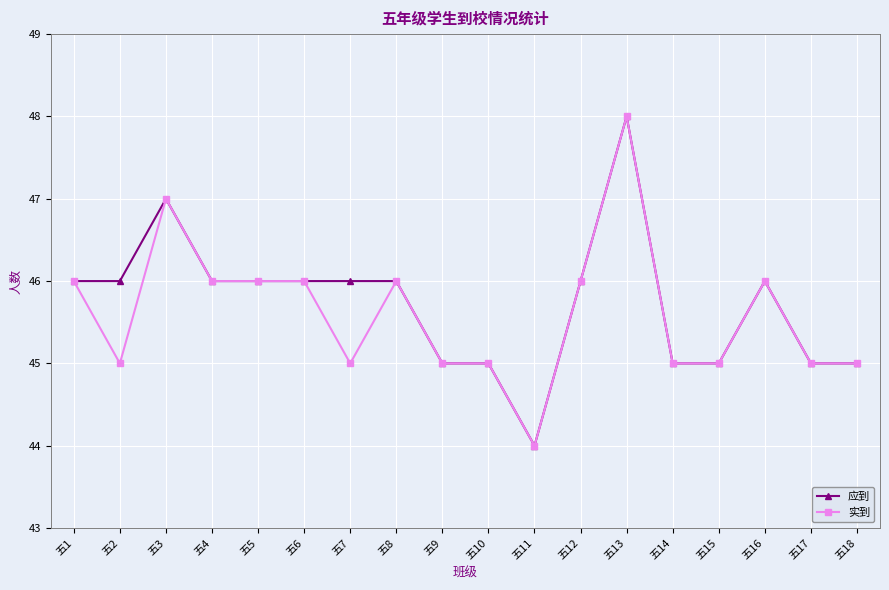

How many lines are shown in the chart?

2